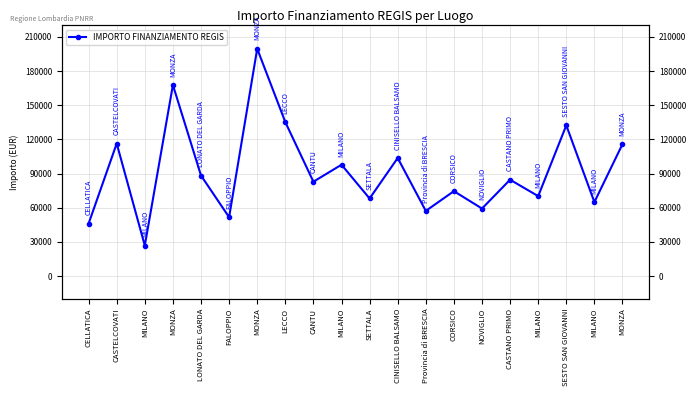

What is the value of the 18th point from the left?

132279.7